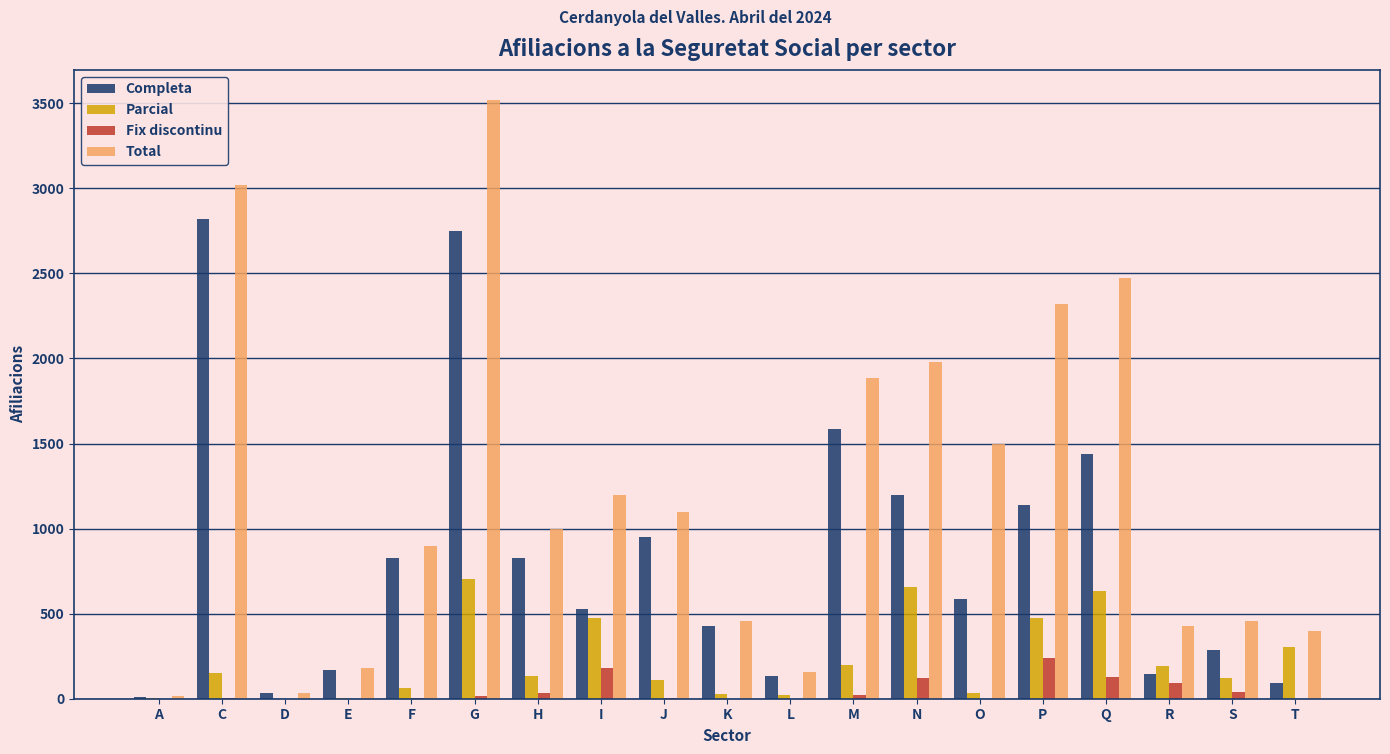

Which category has the highest value across all series?

G